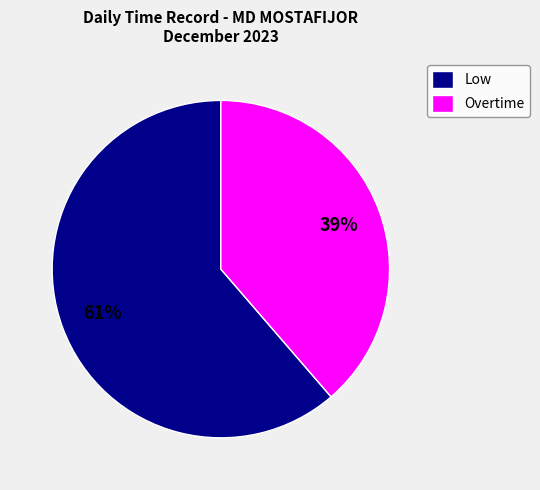

To the nearest percent, what portion does Overtime represent?

39%